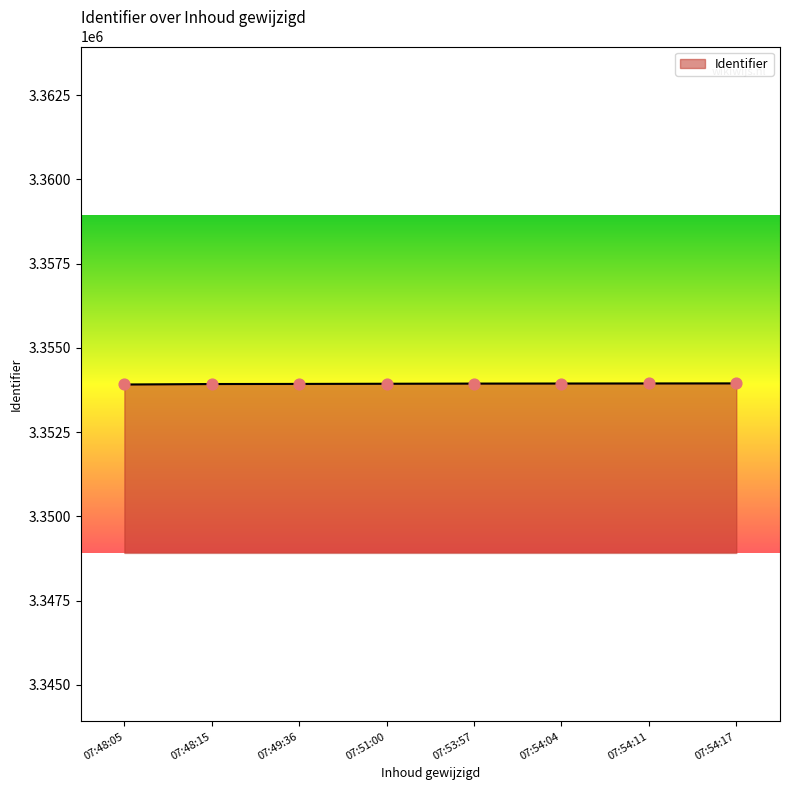

Approximately how many times larger is the value at 07:49:36 compared to 07:51:00?

1.0